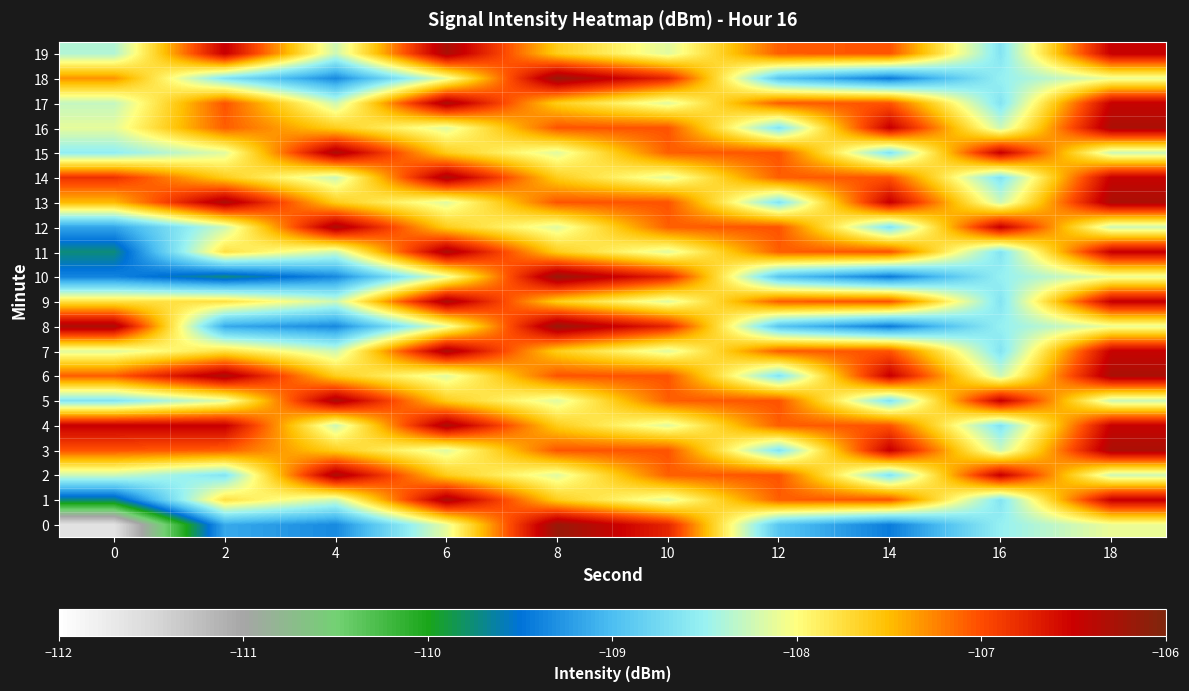

Reading left to right, what are all the values shown in this chart?

0: 0=-111.6	2=-109.1	4=-109.3	6=-108.1	8=-106.2	10=-106.8	12=-108.9	14=-109.4	16=-108.5	18=-108.1
1: 0=-109.7	2=-107.8	4=-108.2	6=-106.3	8=-107.6	10=-108.1	12=-107.1	14=-107.0	16=-108.6	18=-106.5
2: 0=-108.2	2=-108.6	4=-106.3	6=-107.6	8=-108.1	10=-107.1	12=-107.0	14=-108.6	16=-106.5	18=-108.2
3: 0=-107.0	2=-107.1	4=-107.6	6=-108.1	8=-107.0	10=-107.0	12=-108.6	14=-106.5	16=-108.2	18=-106.3
4: 0=-106.5	2=-106.5	4=-108.2	6=-106.3	8=-107.6	10=-108.1	12=-107.1	14=-107.0	16=-108.6	18=-106.5
5: 0=-108.6	2=-108.1	4=-106.3	6=-107.6	8=-108.1	10=-107.1	12=-107.0	14=-108.6	16=-106.5	18=-108.2
6: 0=-107.1	2=-106.3	4=-107.6	6=-108.1	8=-107.0	10=-107.0	12=-108.6	14=-106.5	16=-108.2	18=-106.3
7: 0=-108.1	2=-107.8	4=-108.2	6=-106.3	8=-107.6	10=-108.1	12=-107.1	14=-107.0	16=-108.6	18=-106.5
8: 0=-106.3	2=-109.1	4=-109.3	6=-108.1	8=-106.2	10=-106.8	12=-108.9	14=-109.4	16=-108.5	18=-108.1
9: 0=-107.8	2=-107.8	4=-108.2	6=-106.3	8=-107.6	10=-108.1	12=-107.1	14=-107.0	16=-108.6	18=-106.5
10: 0=-109.4	2=-109.7	4=-109.3	6=-108.1	8=-106.2	10=-106.8	12=-108.9	14=-109.4	16=-108.5	18=-108.1
11: 0=-109.7	2=-107.8	4=-108.2	6=-106.3	8=-107.6	10=-108.1	12=-107.1	14=-107.0	16=-108.6	18=-106.5
12: 0=-109.2	2=-108.2	4=-106.3	6=-107.6	8=-108.1	10=-107.1	12=-107.0	14=-108.6	16=-106.5	18=-108.2
13: 0=-107.5	2=-106.3	4=-107.6	6=-108.1	8=-107.0	10=-107.0	12=-108.6	14=-106.5	16=-108.2	18=-106.3
14: 0=-106.8	2=-107.6	4=-108.2	6=-106.3	8=-107.6	10=-108.1	12=-107.1	14=-107.0	16=-108.6	18=-106.5
15: 0=-108.5	2=-108.1	4=-106.3	6=-107.6	8=-108.1	10=-107.1	12=-107.0	14=-108.6	16=-106.5	18=-108.2
16: 0=-108.1	2=-107.1	4=-107.6	6=-108.1	8=-107.0	10=-107.0	12=-108.6	14=-106.5	16=-108.2	18=-106.3
17: 0=-108.3	2=-107.0	4=-108.2	6=-106.3	8=-107.6	10=-108.1	12=-107.1	14=-107.0	16=-108.6	18=-106.5
18: 0=-107.3	2=-108.6	4=-109.3	6=-108.1	8=-106.2	10=-106.8	12=-108.9	14=-109.4	16=-108.5	18=-108.1
19: 0=-108.4	2=-106.5	4=-108.2	6=-106.3	8=-107.6	10=-108.1	12=-107.1	14=-107.0	16=-108.6	18=-106.5